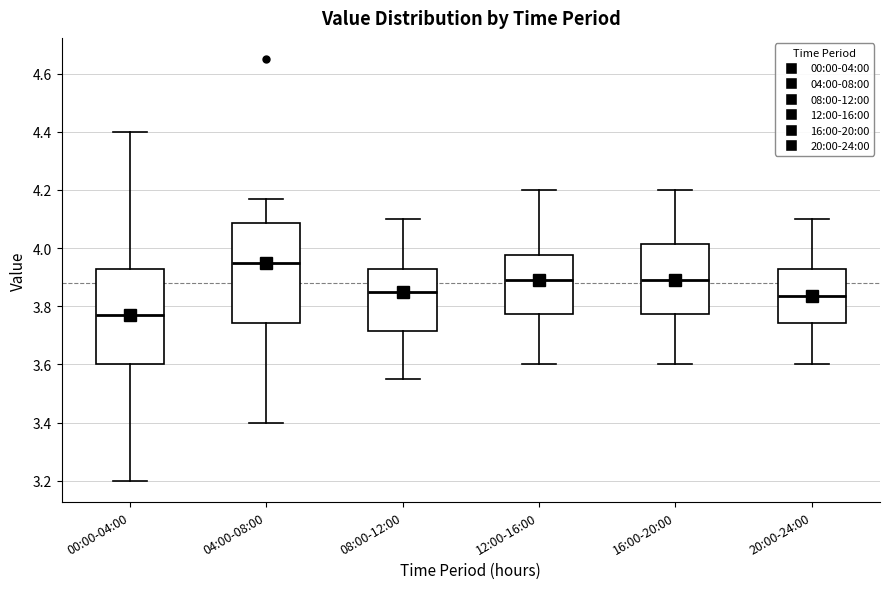

Which box's median line is the lowest?

00:00-04:00